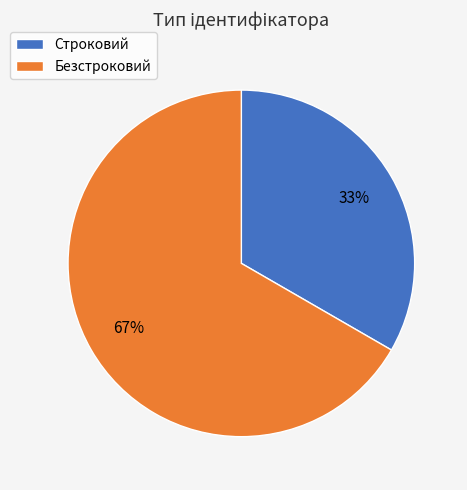

Do Строковий and Безстроковий together represent more than half of the pie?

Yes